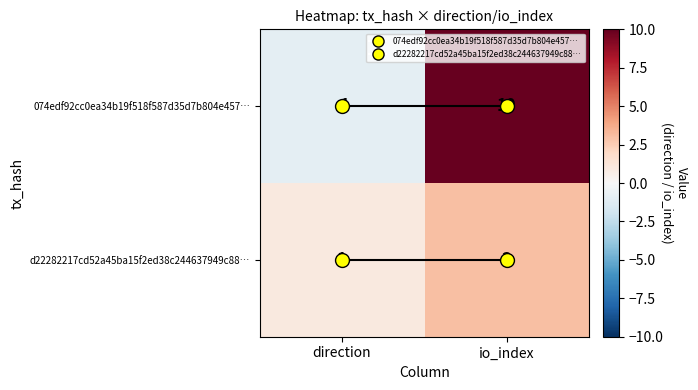

How many positive values does the 074edf92cc0ea34b19f518f587d35d7b804e457… series have?

1